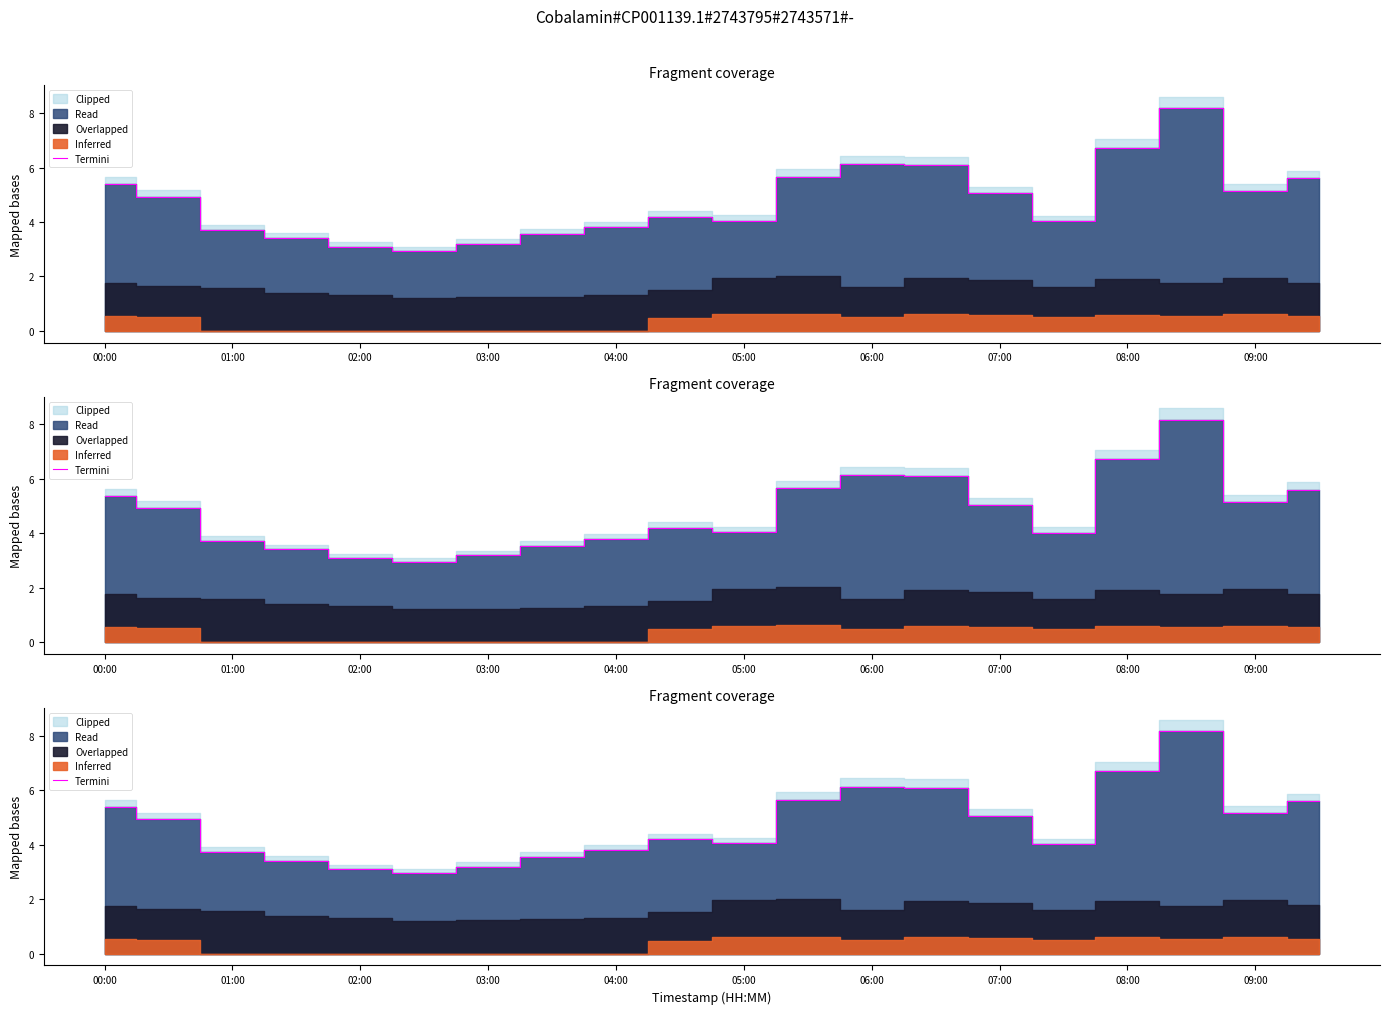

The chart shows a value of 1.6 at 02:00. True or false?

False